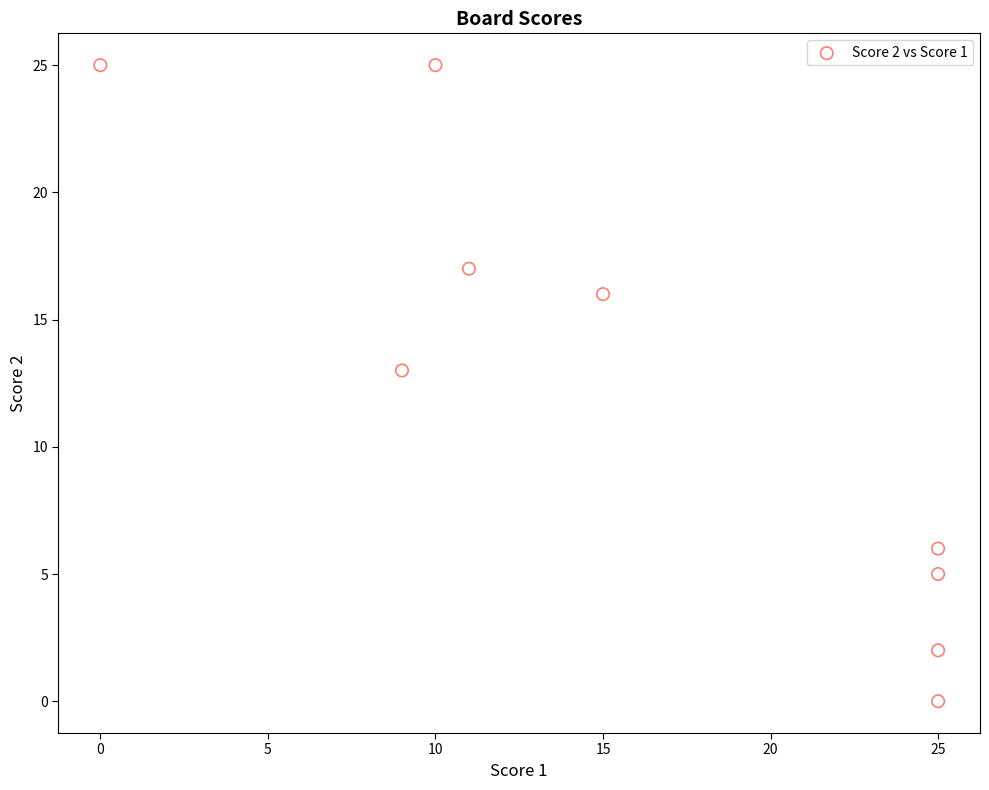

What Y value in the scatter plot is closest to 12?

13